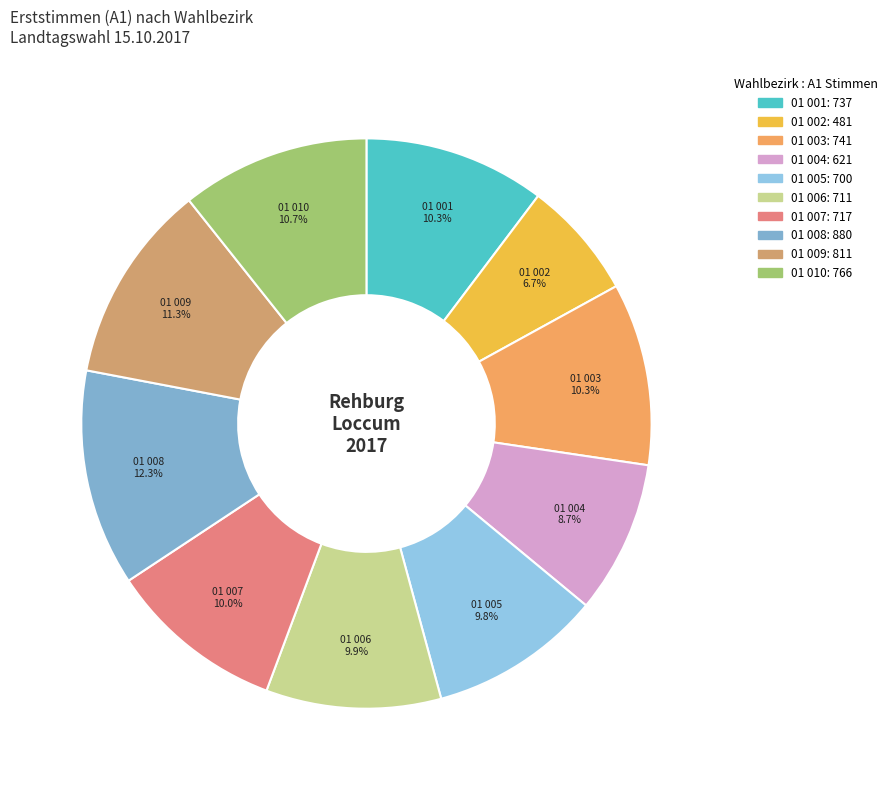

How many segments does this pie chart have?

10